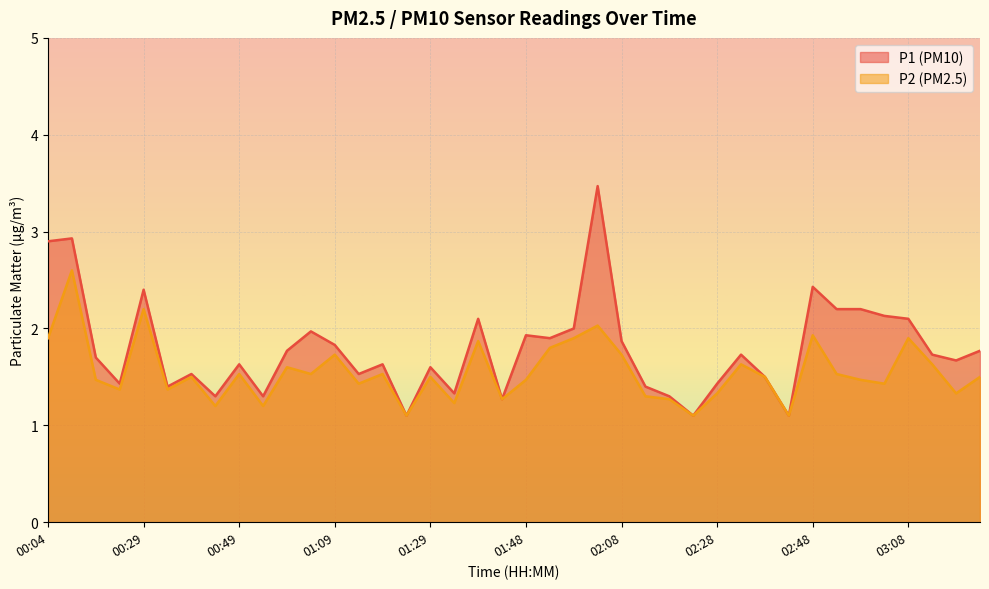

What is the difference between the maximum and minimum values in the P2 series?

1.5